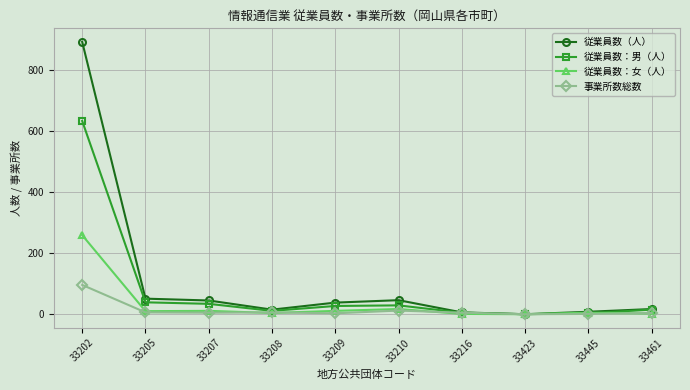

How many series are shown in this chart?

4